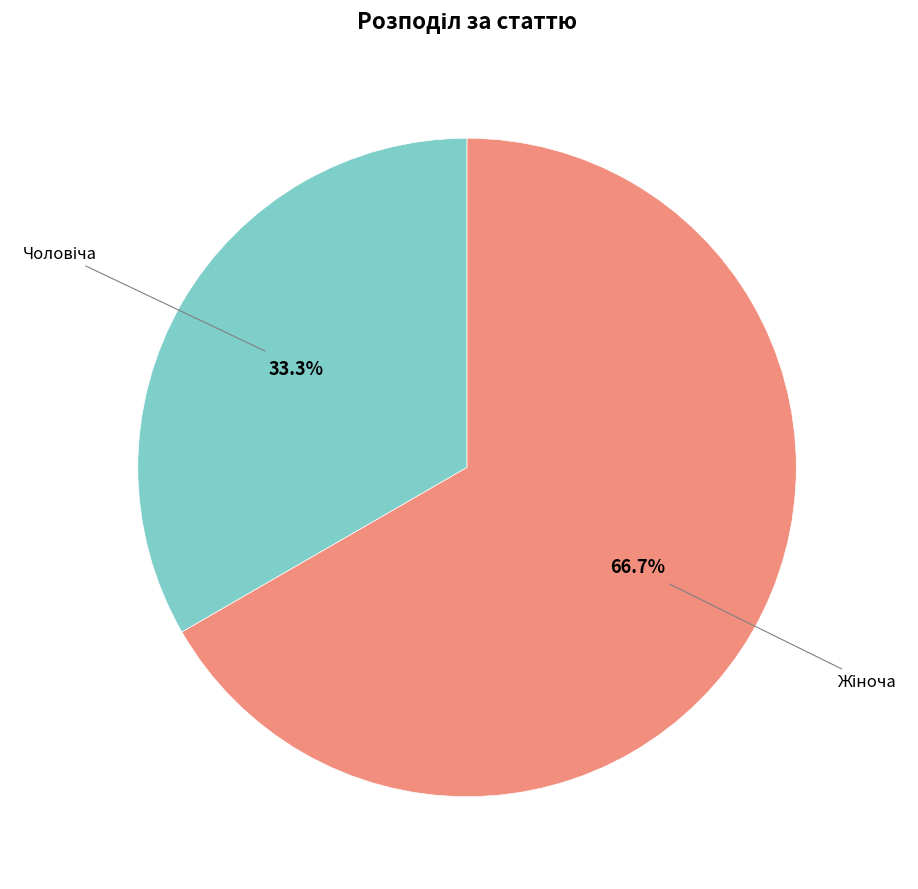

Is there a majority slice in this chart?

Yes